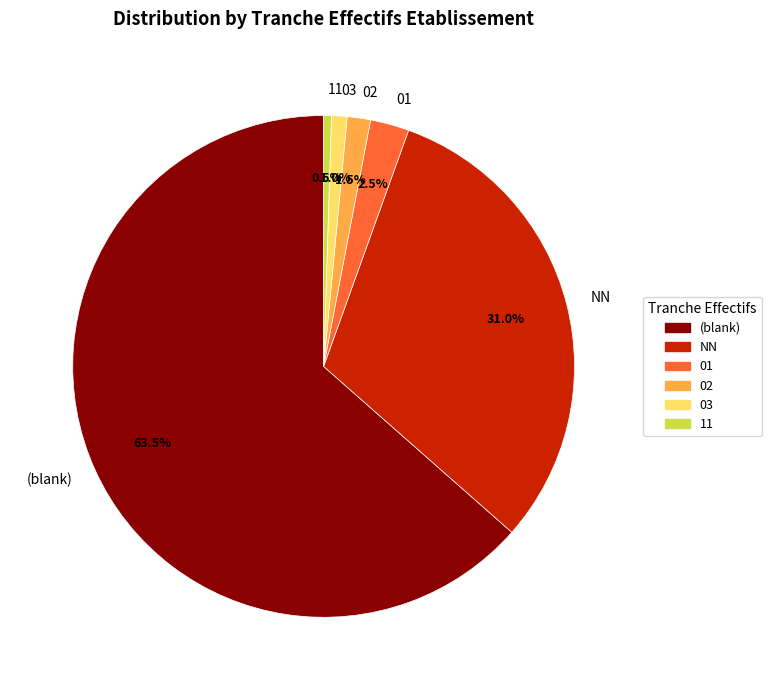

To the nearest percent, what is the average slice percentage?

17%